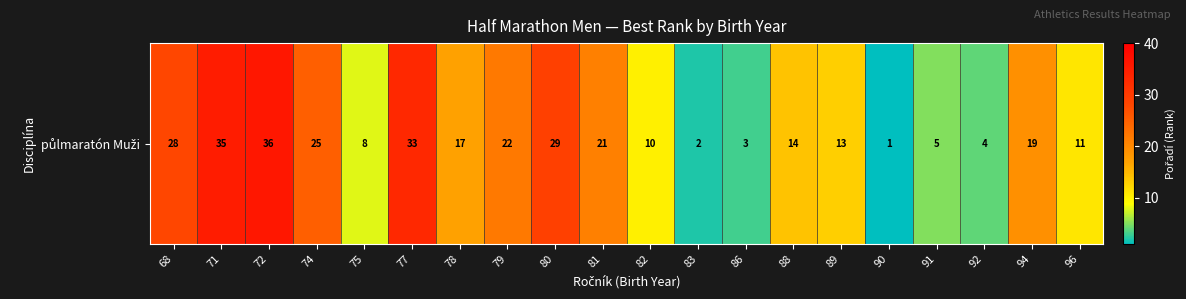

How many values are below 17?

10